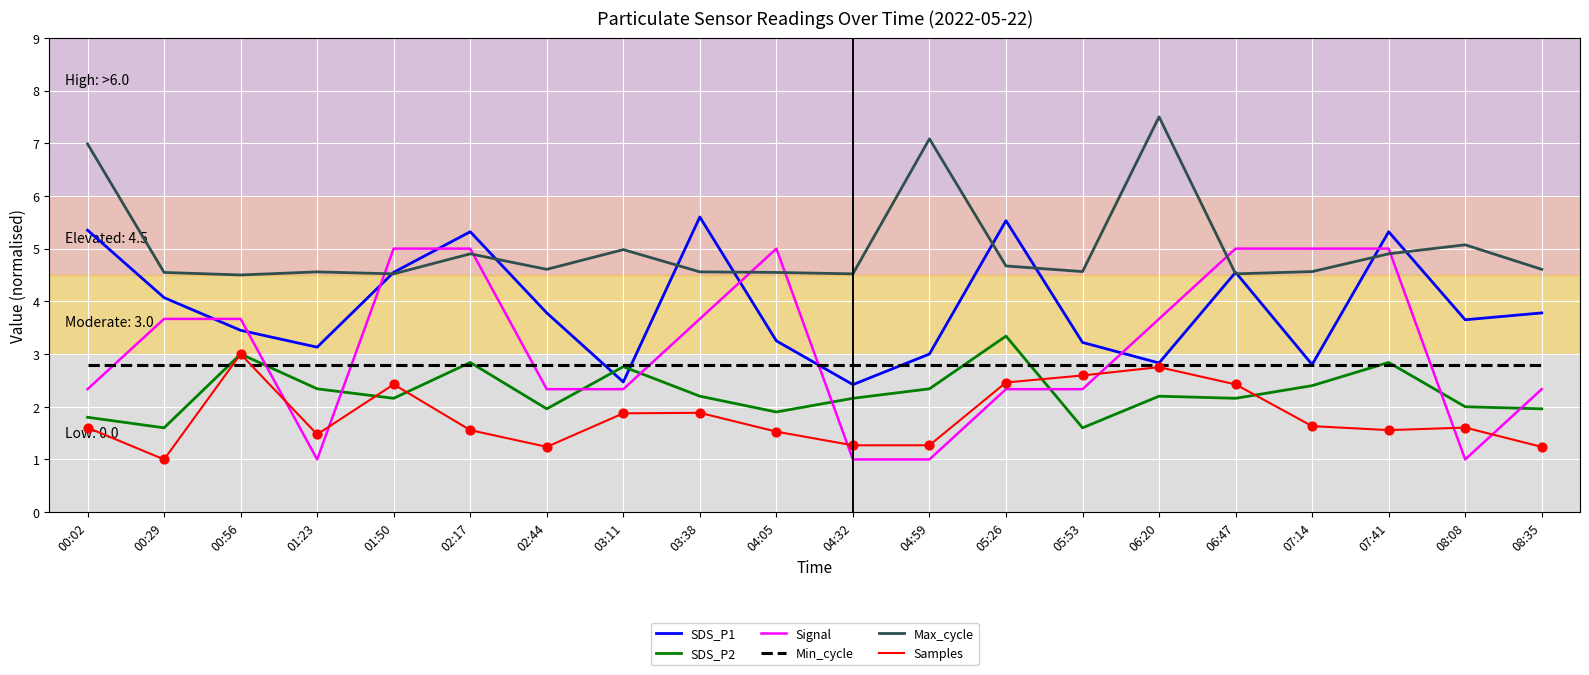

What are all the series names shown in the legend?

SDS_P1, SDS_P2, Signal, Min_cycle, Max_cycle, Samples